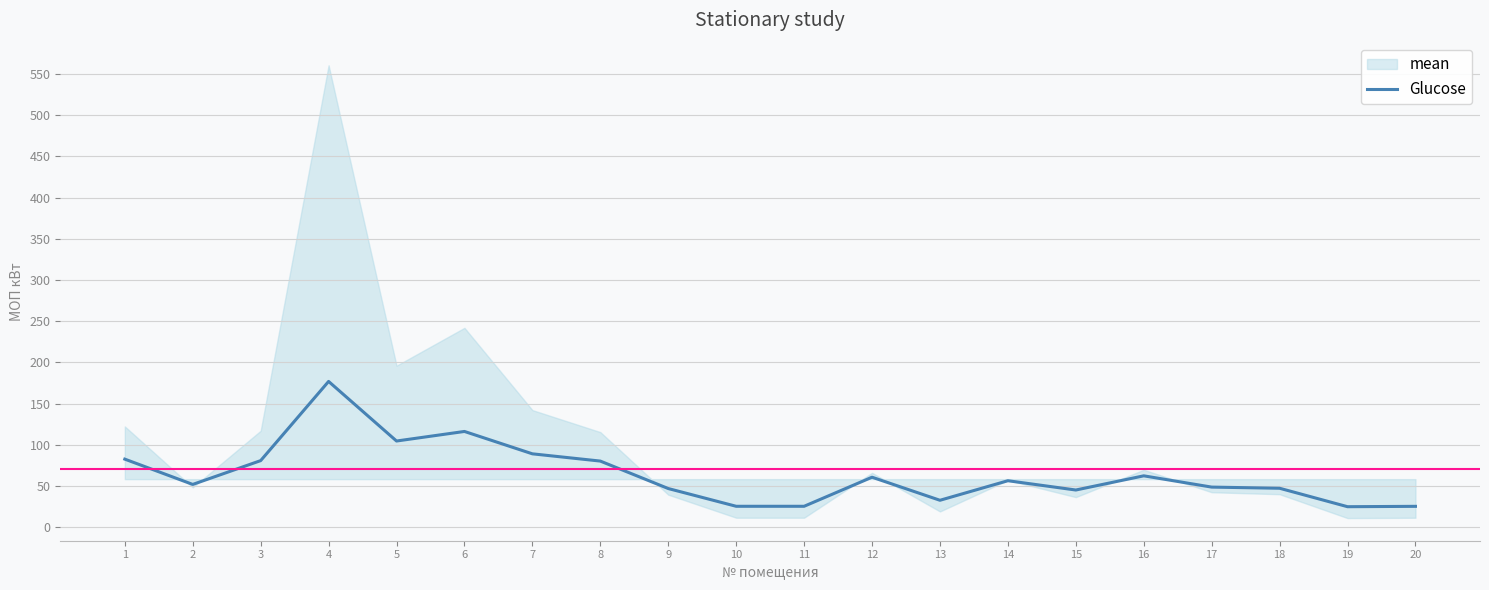

Reading left to right, transcribe all the data shown in this chart.

1=82.7	2=52.0	3=80.9	4=176.9	5=104.6	6=116.2	7=89.1	8=80.3	9=47.0	10=25.5	11=25.5	12=60.7	13=32.8	14=56.5	15=45.2	16=62.4	17=48.7	18=47.3	19=24.9	20=25.4